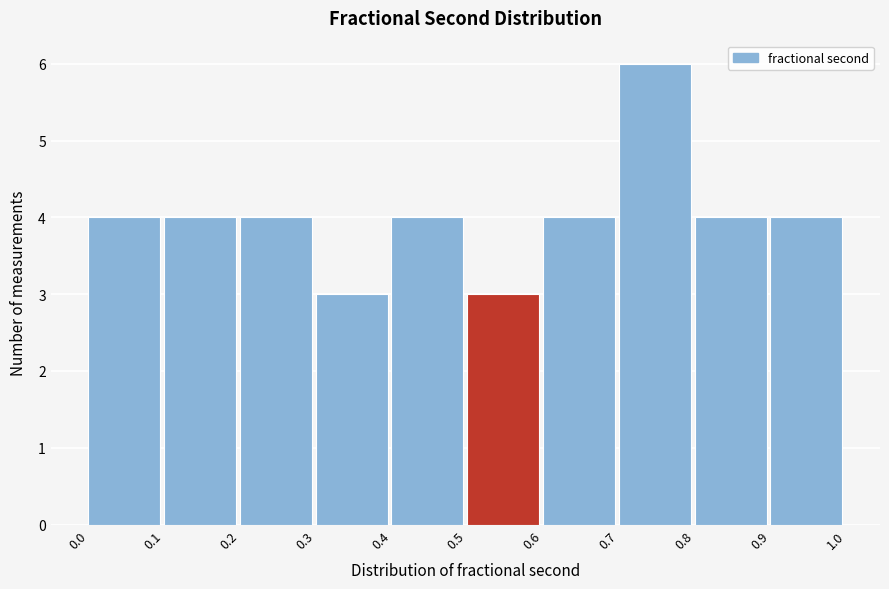

Reading left to right, transcribe this chart: for each bar, give the range it covers on the x-axis and its height. The values are not printed on the chart, so give them approximately, as read against the axis.

0.0 to 0.1: 4
0.1 to 0.2: 4
0.2 to 0.3: 4
0.3 to 0.4: 3
0.4 to 0.5: 4
0.5 to 0.6: 3
0.6 to 0.7: 4
0.7 to 0.8: 6
0.8 to 0.9: 4
0.9 to 1.0: 4